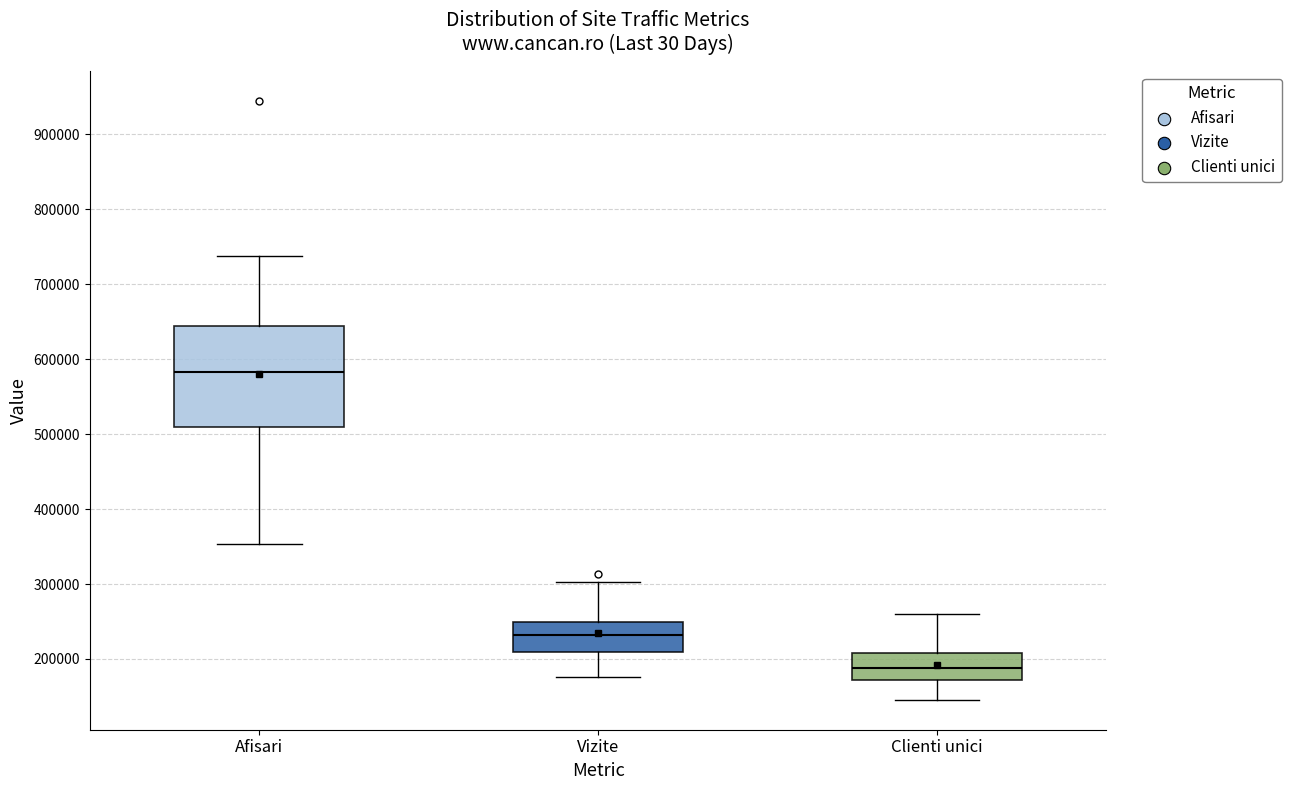

Reading left to right, transcribe this box plot: for each box, give where its median line is, the range the box spans, and where its two whiskers end, as read against the y-axis. The values are not printed on the chart, so give them approximately, as read against the axis.

Afisari: median 580000, box 510000 to 640000, whiskers 350000 to 740000
Vizite: median 230000, box 210000 to 250000, whiskers 180000 to 300000
Clienti unici: median 190000, box 170000 to 210000, whiskers 150000 to 260000